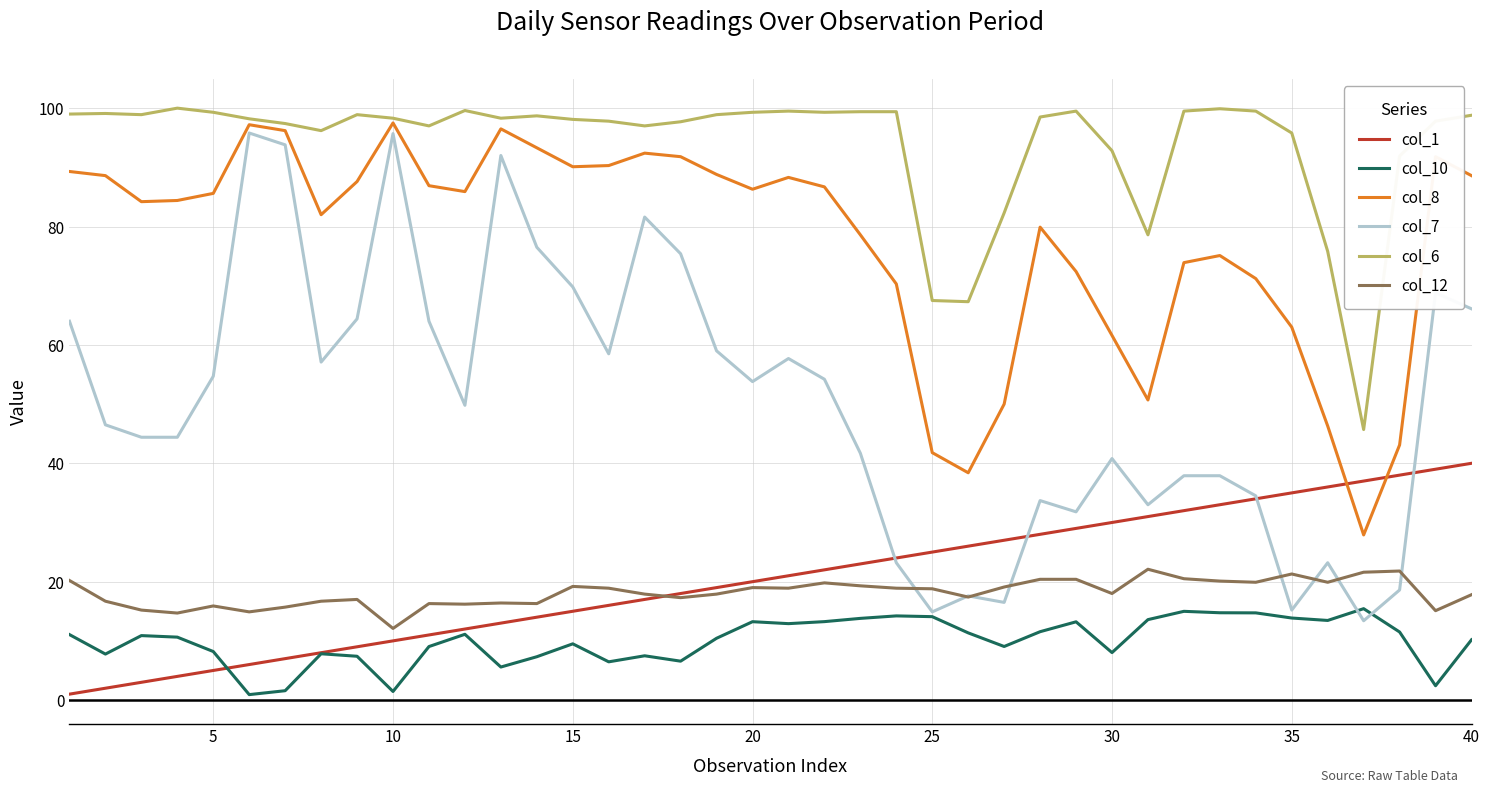

Which series has the largest range (max minus min)?

col_7